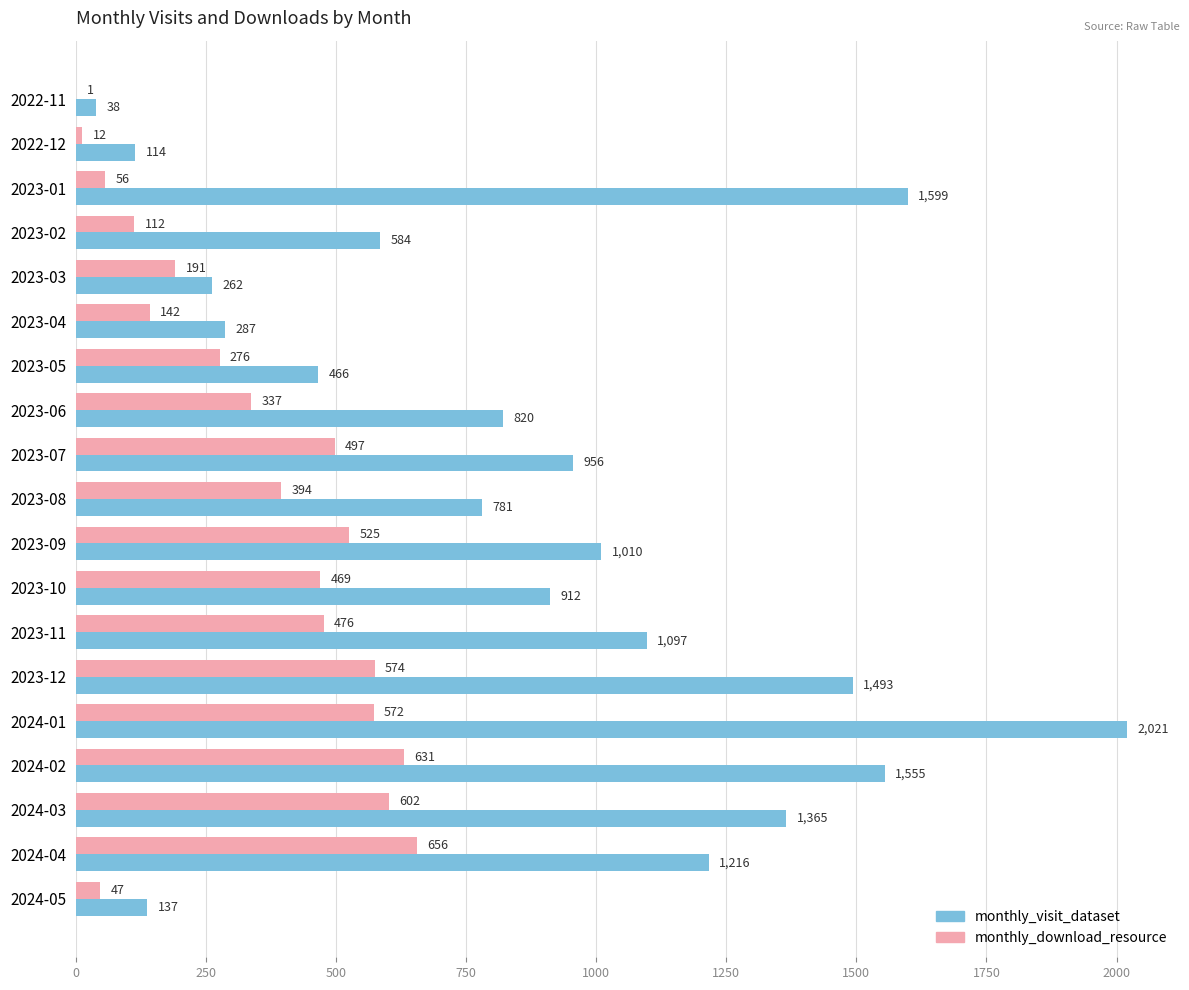

Where is monthly_download_resource nearest to the value 328?

2023-06